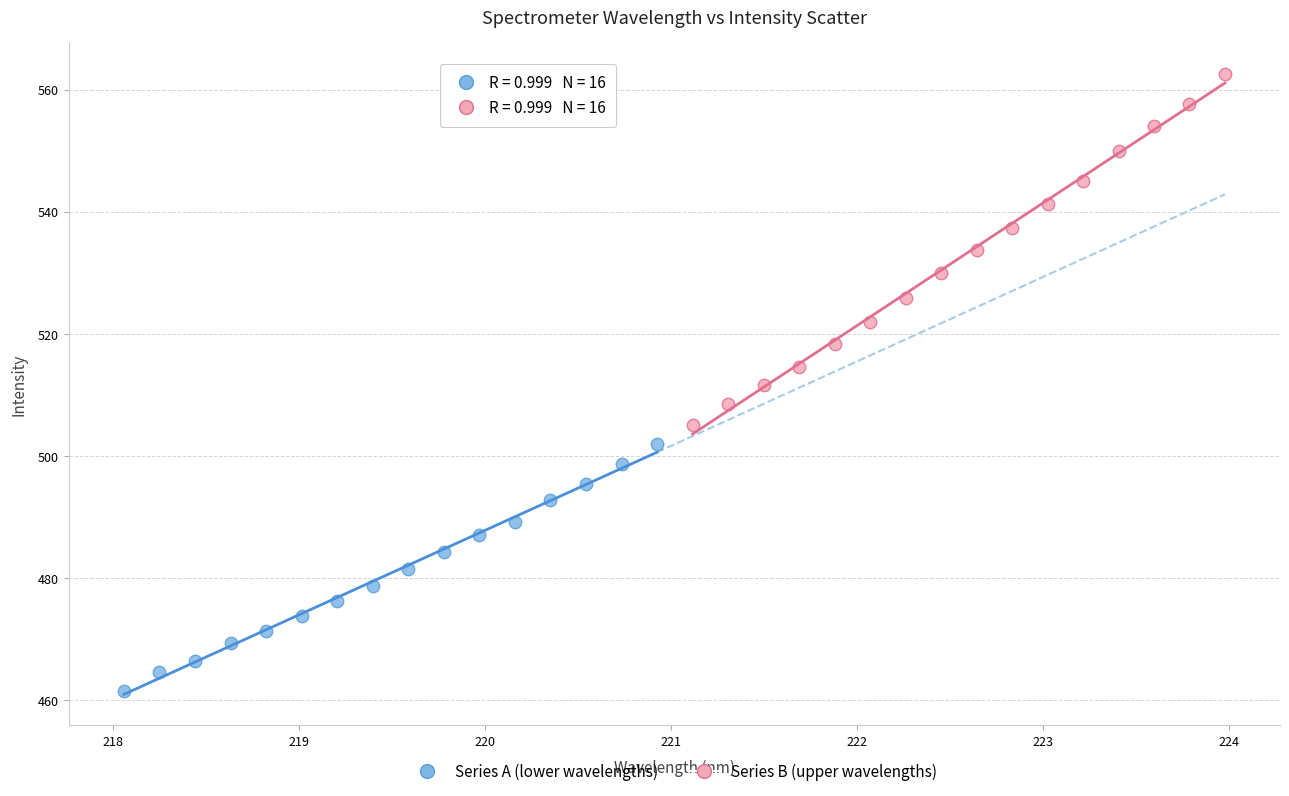

Which series reaches the maximum Y coordinate?

Series B (upper wavelengths)